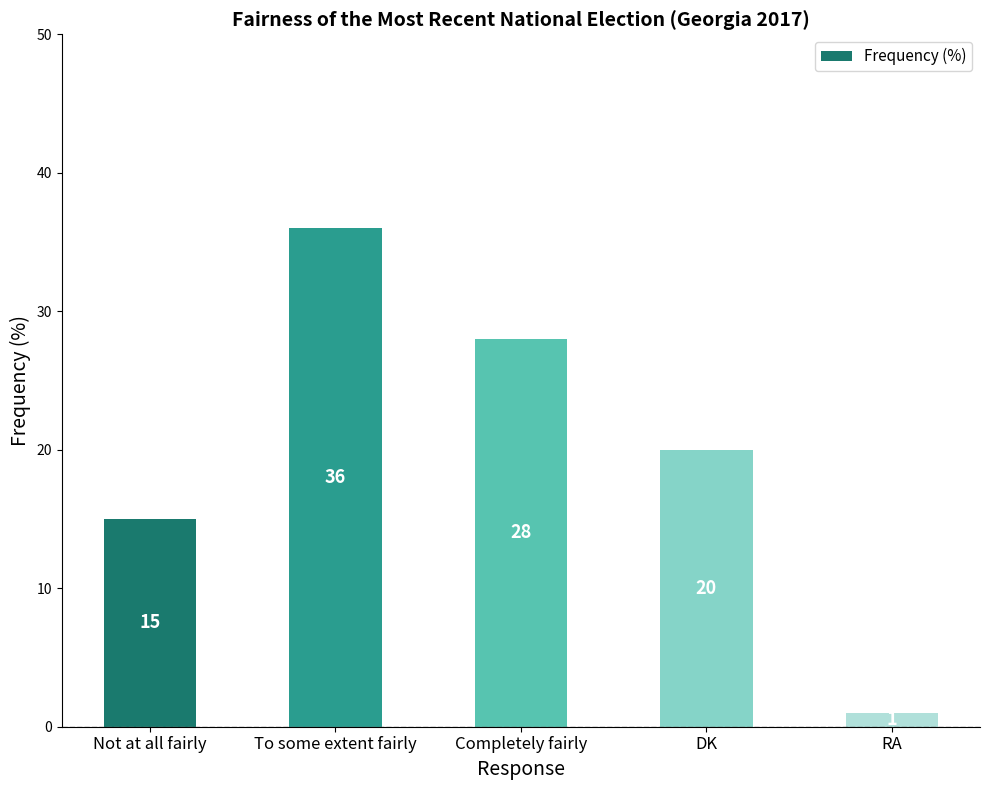

Reading left to right, list all the values displayed in this chart.

Not at all fairly=15	To some extent fairly=36	Completely fairly=28	DK=20	RA=1